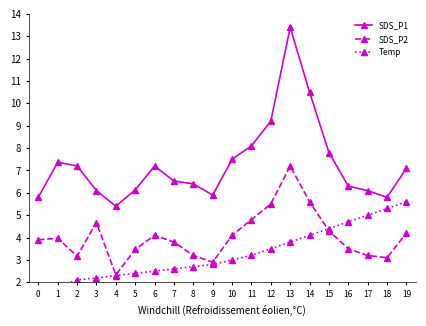

True or false: SDS_P2 has more than 2 points higher than both neighbors.

True